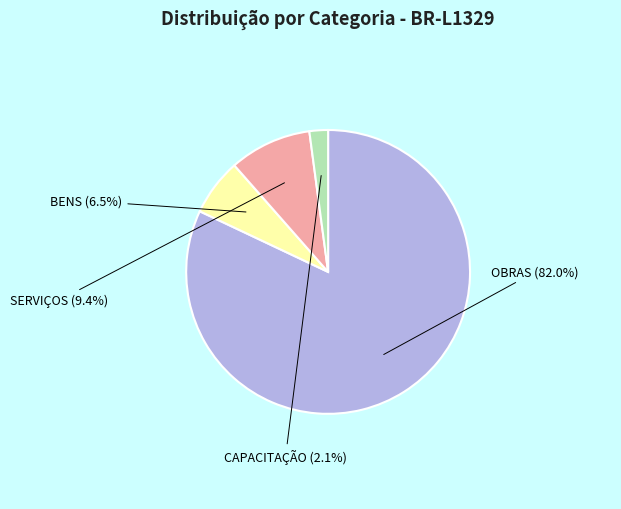

Which slice is the largest?

OBRAS